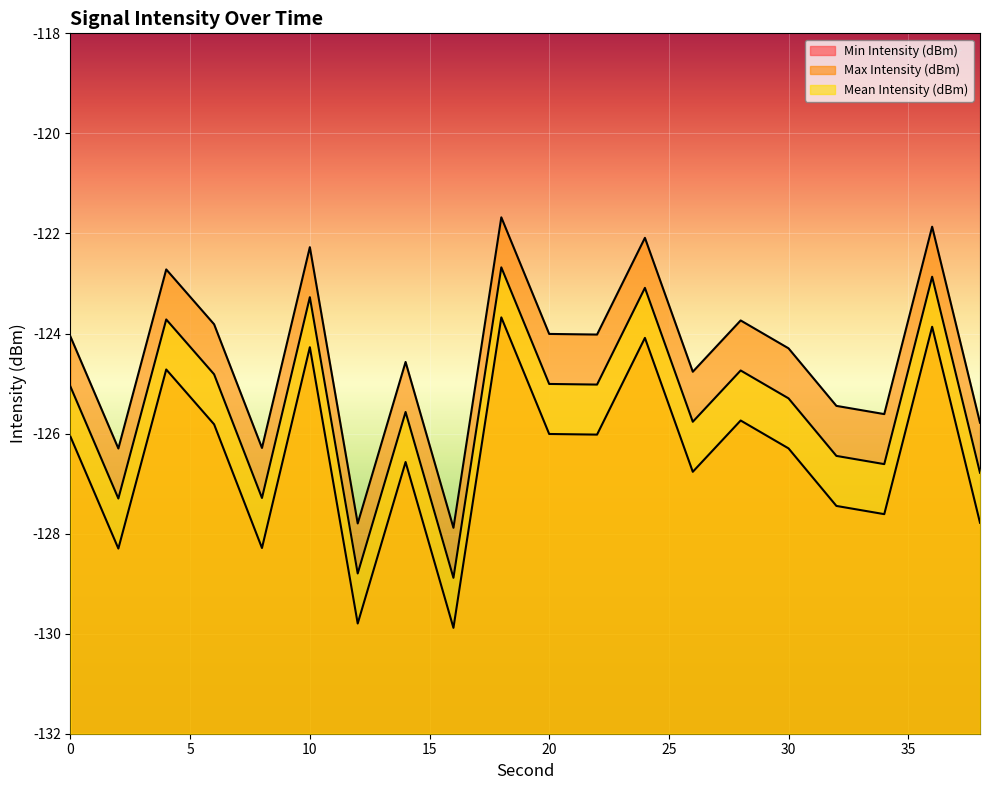

True or false: Min Intensity (dBm) and Max Intensity (dBm) intersect in this chart.

False